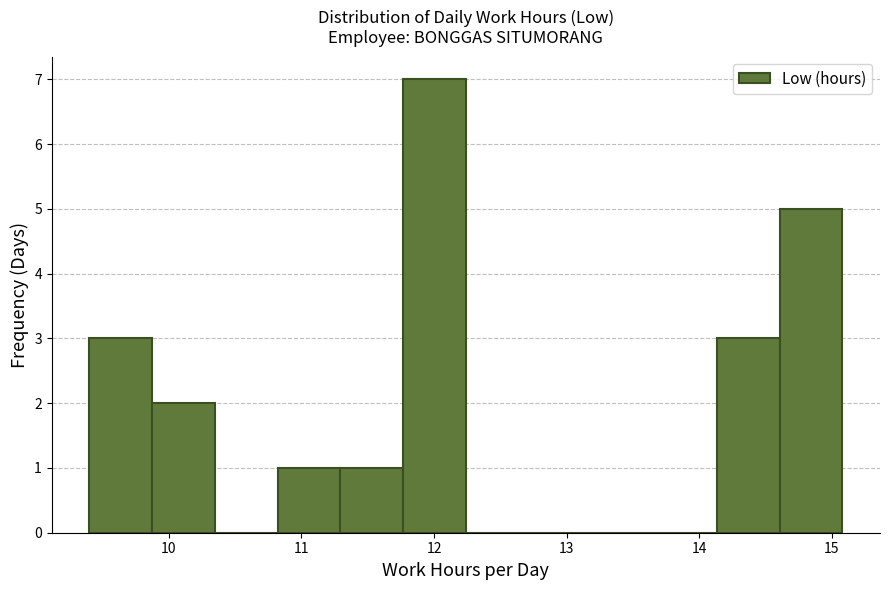

How tall is the bar that spans 14.1 to 14.6 on the x-axis? Neither the bar edges nor the heights are printed on the chart, so give them approximately, as read against the axes.

3